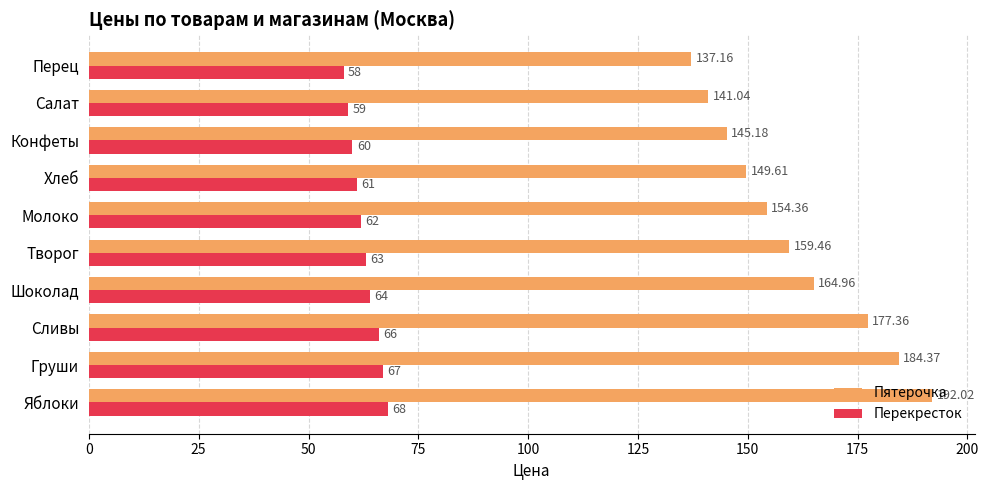

Rank the series by their average value, from highest to lowest.

Пятерочка, Перекресток